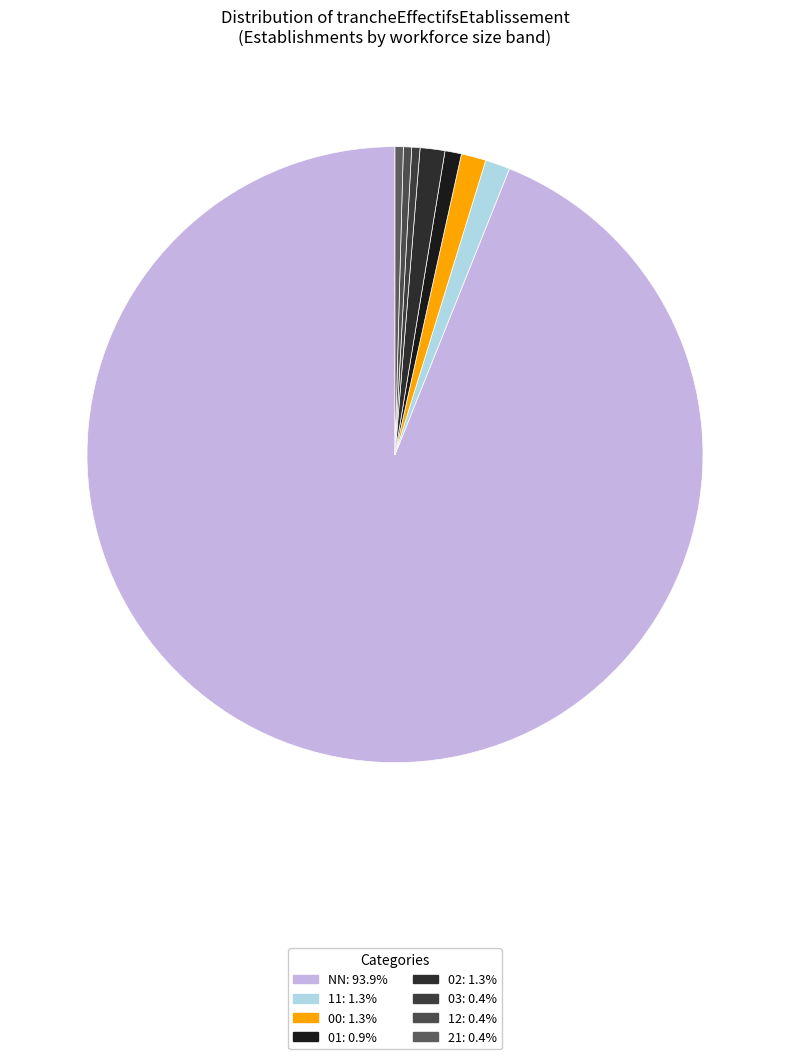

The 00 slice represents 11% of the pie. True or false?

False